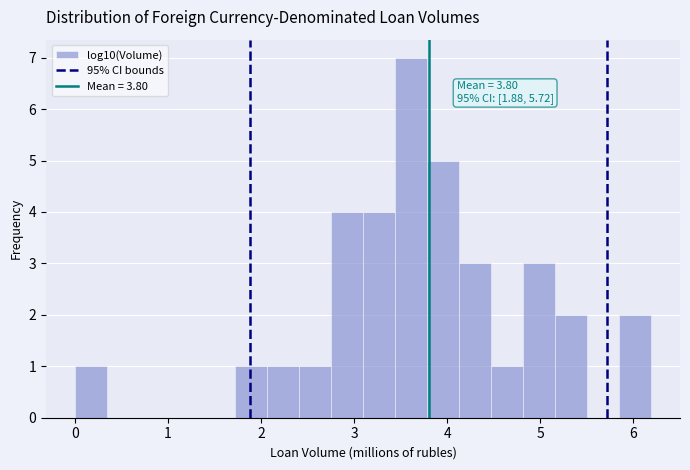

Read against the x-axis, roughly where is the centre of the tallest bar?

3.6